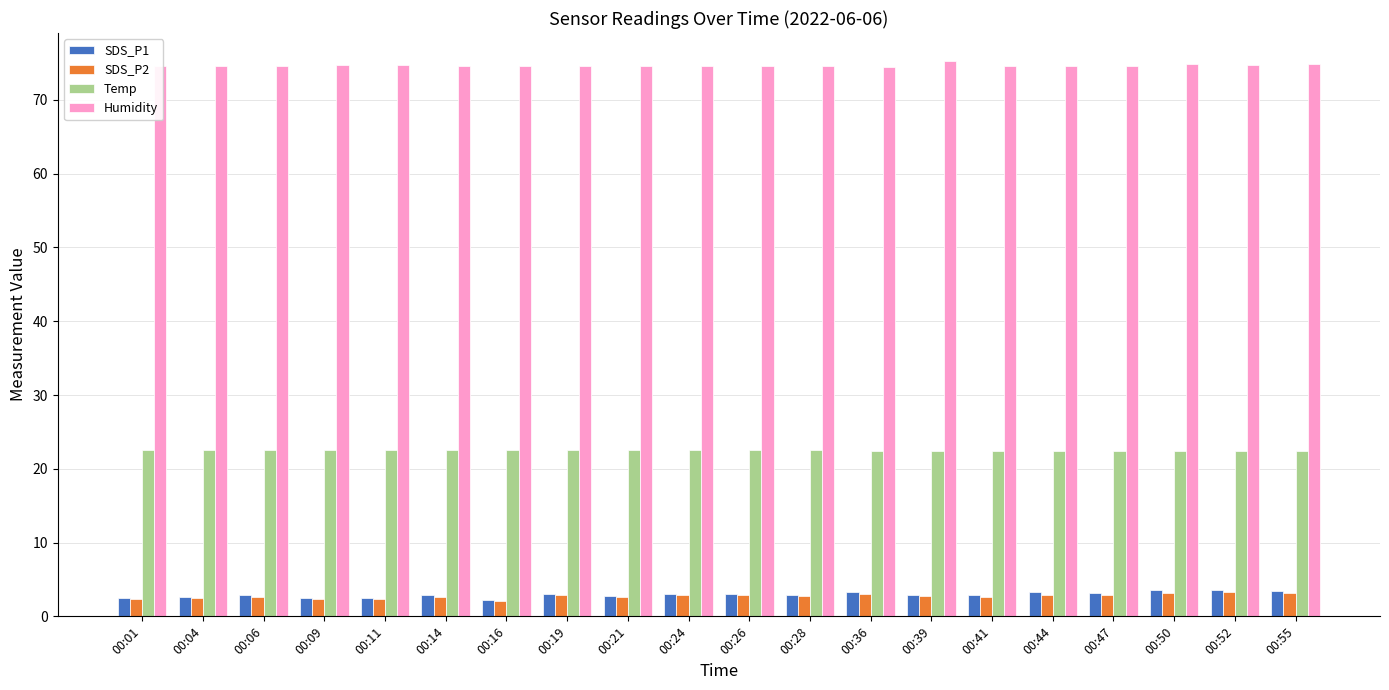

At how many categories does at least one series exceed 25?

20